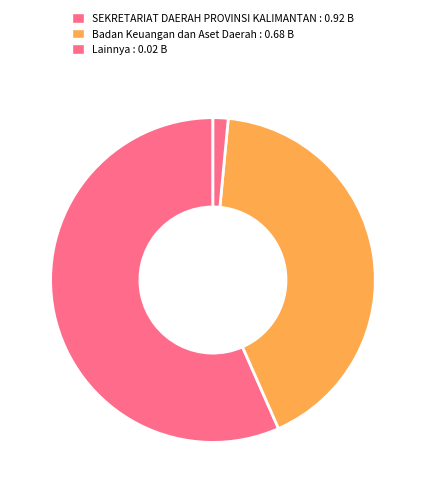

How many segments does this pie chart have?

3